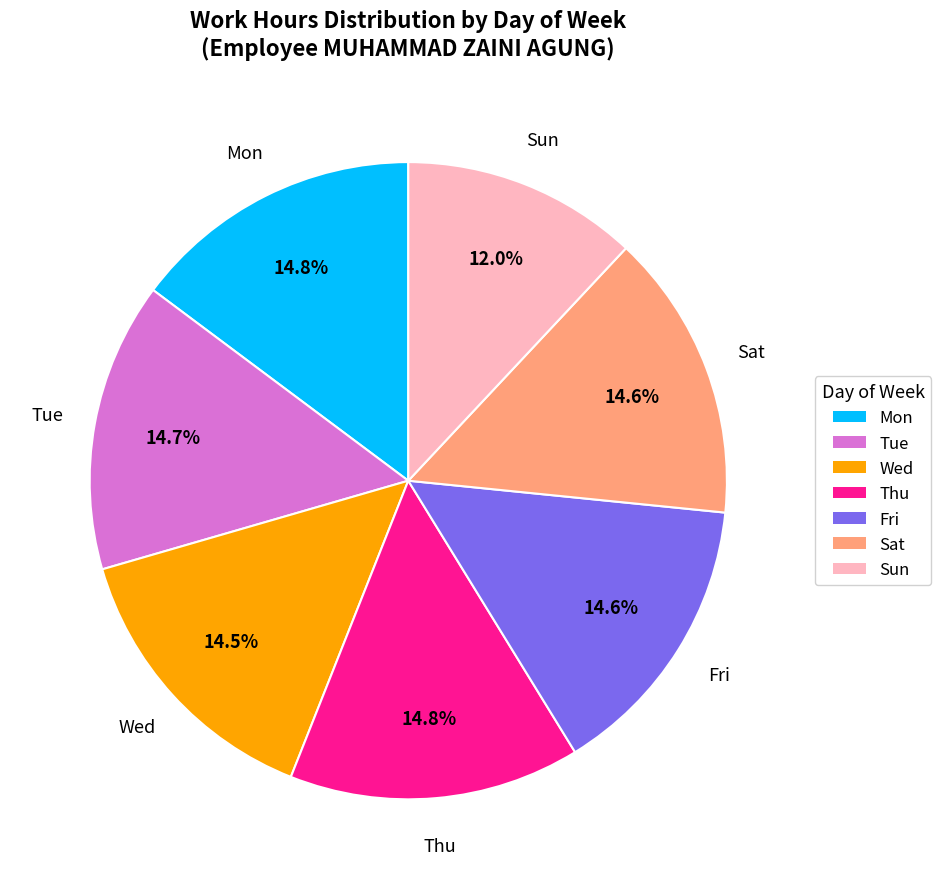

Which slice is the smallest?

Sun